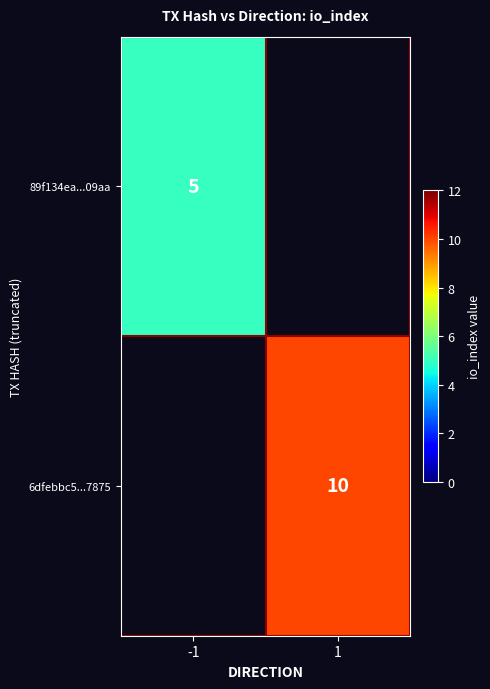

True or false: 6dfebbc5...7875 has a value of 6 at 1.

False